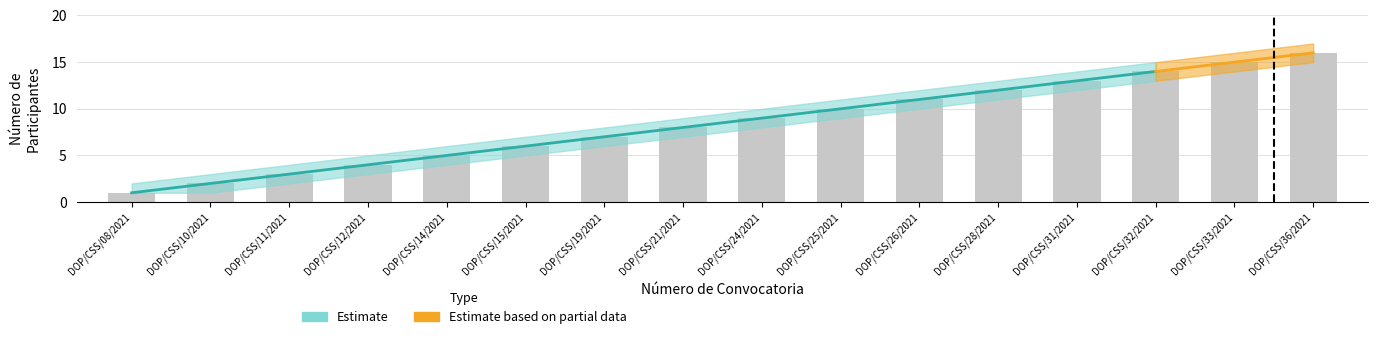

What is the average value of the Número de participantes series?

8